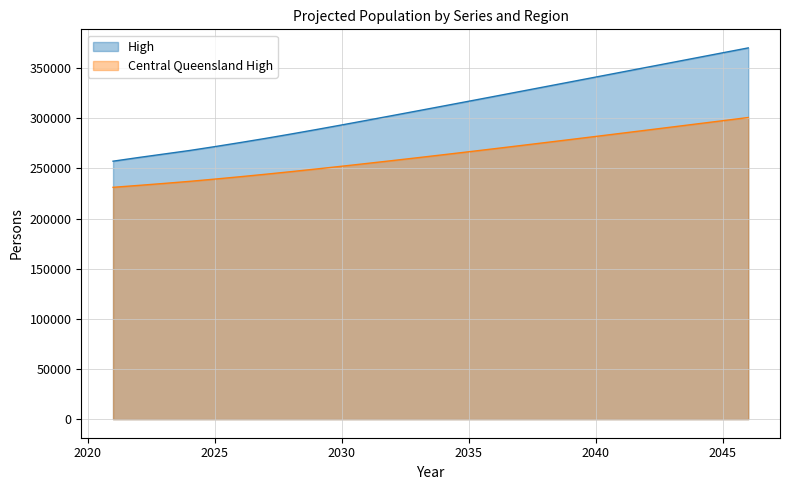

What is the total value across all series at 2038?

607013.7